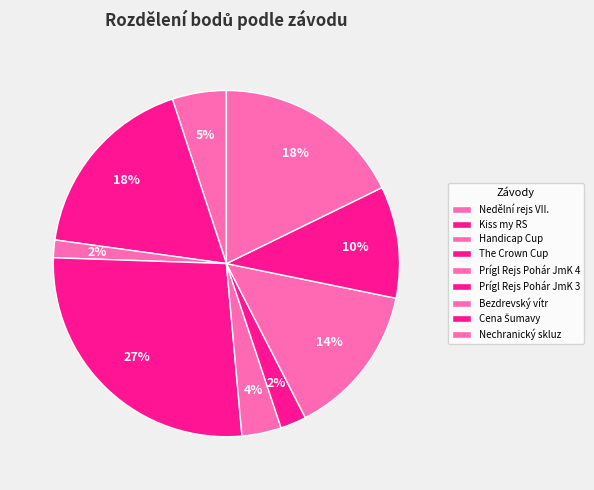

How many slices are in this pie chart?

9